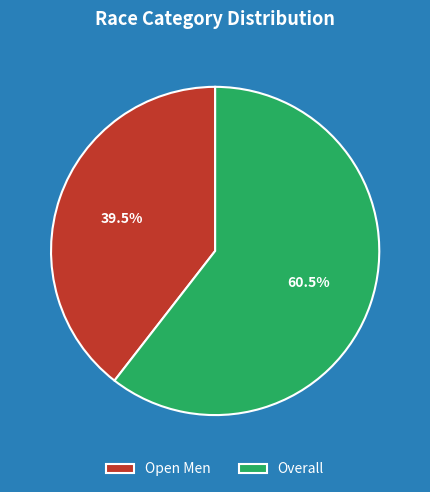

Combined, do Open Men and Overall account for over 50%?

Yes